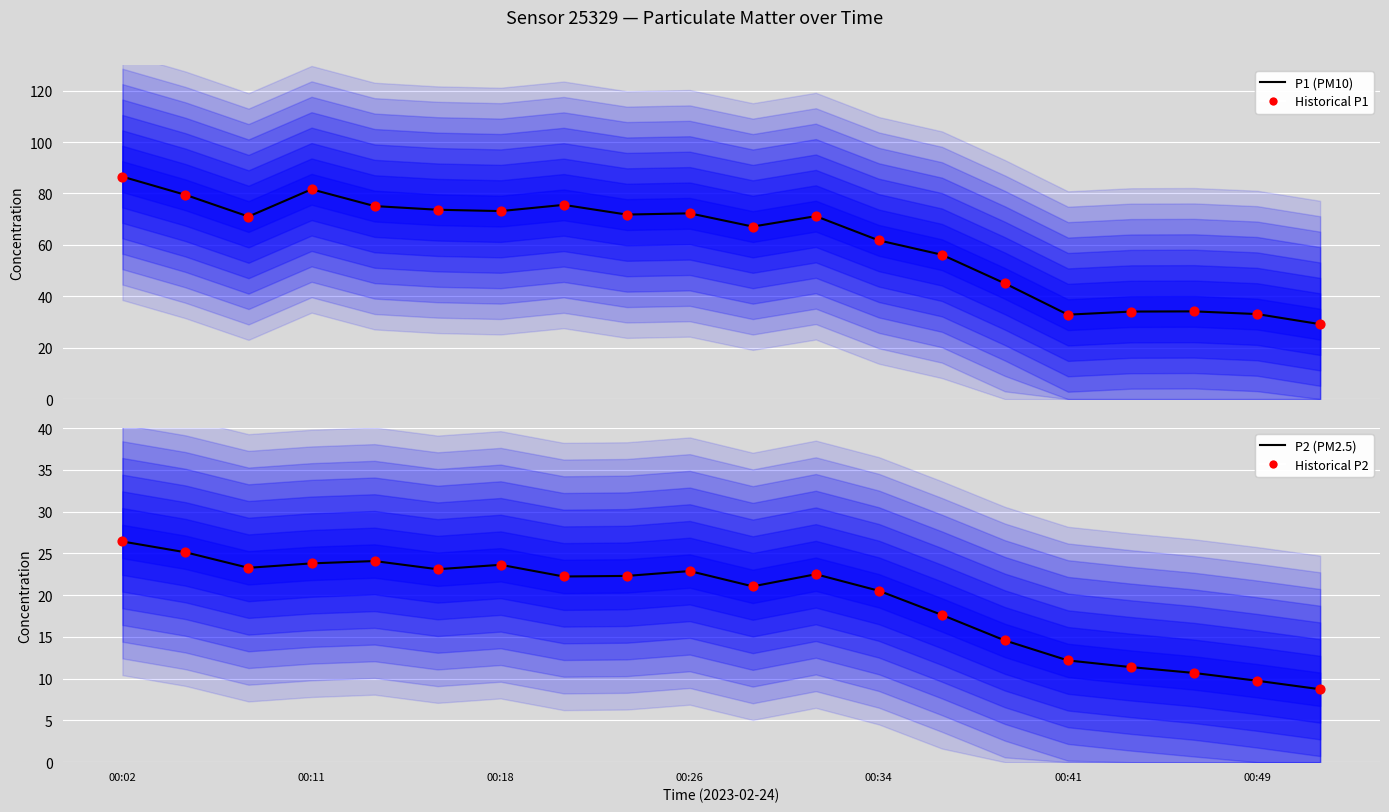

Which series has the largest Y range (max minus min)?

P1 (PM10)